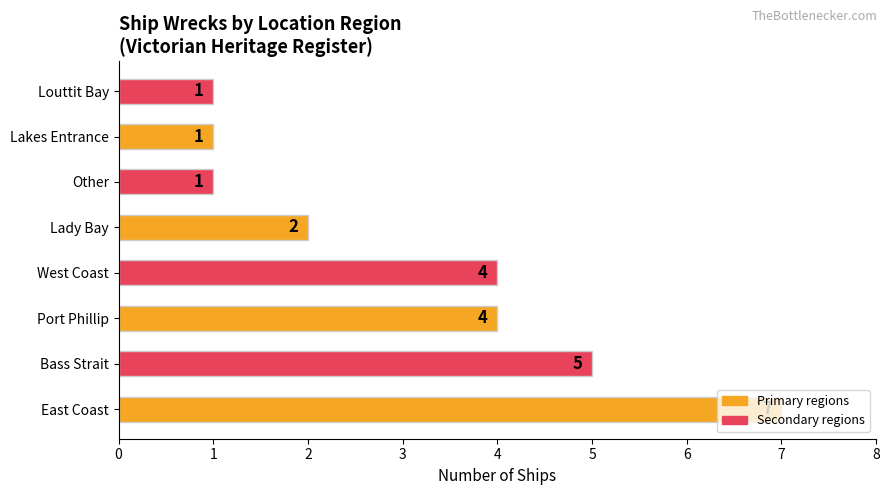

What is the difference between the maximum and minimum values?

6